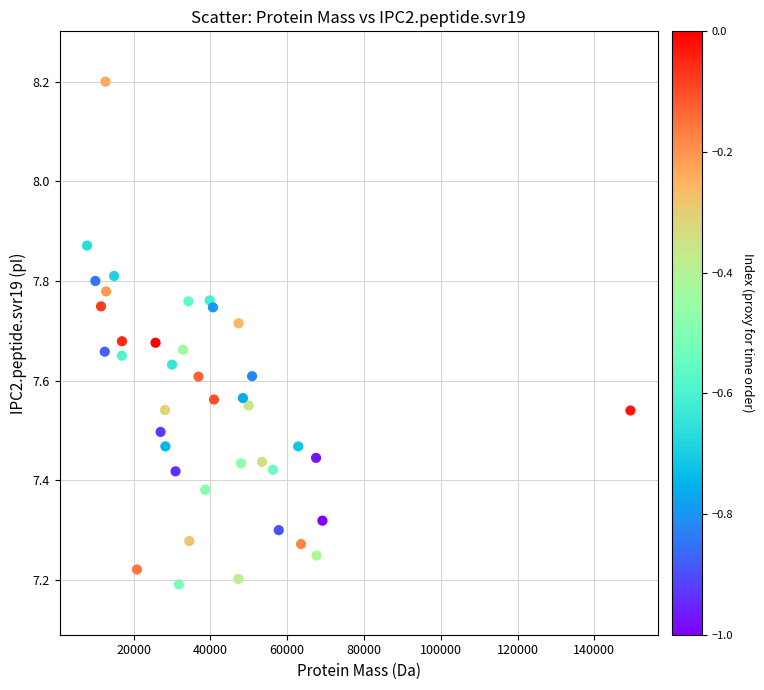

What is the range of Y values (max minus min)?

1.0